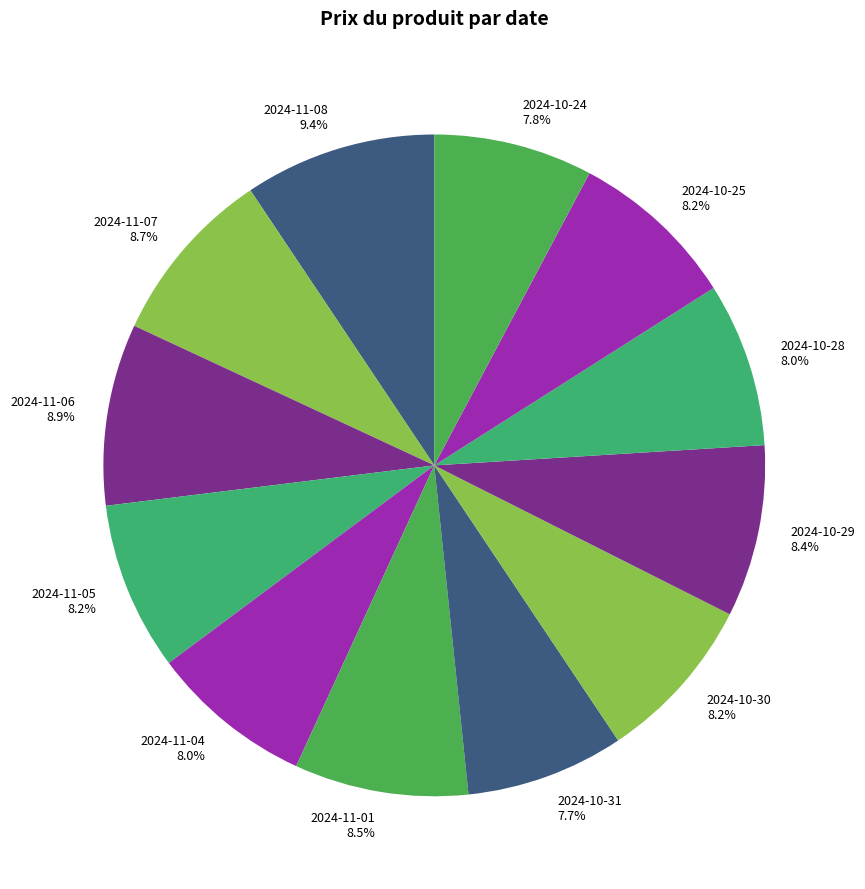

True or false: 2024-10-24 accounts for 1% of the total.

False